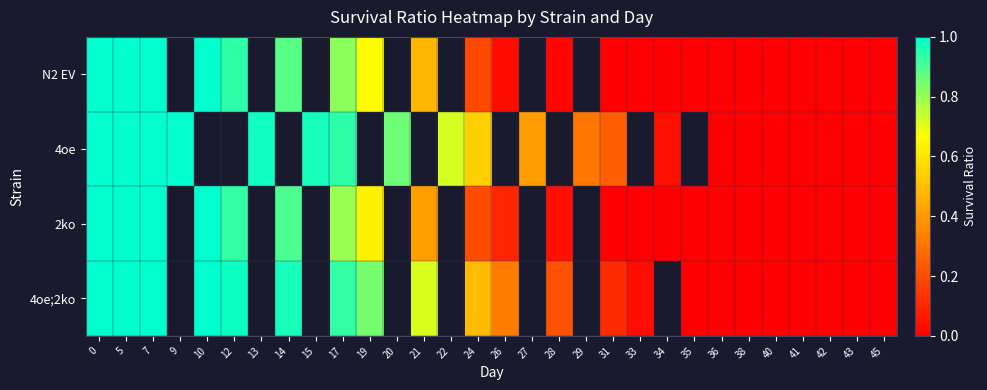

The value of 2ko at 42 is 0.6. True or false?

False